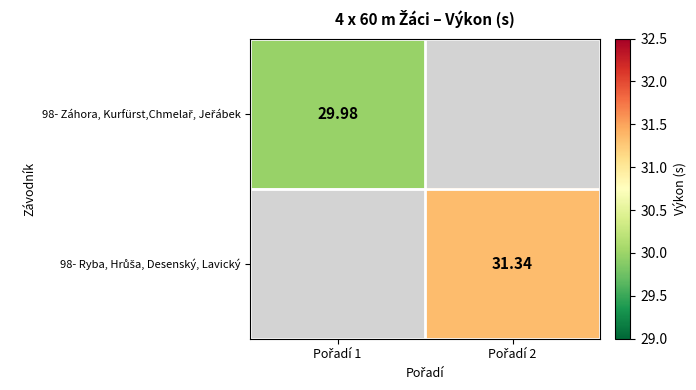

Is the value of 98- Záhora, Kurfürst,Chmelař, Jeřábek at Pořadí 2 greater than the value of 98- Ryba, Hrůša, Desenský, Lavický at Pořadí 1?

No